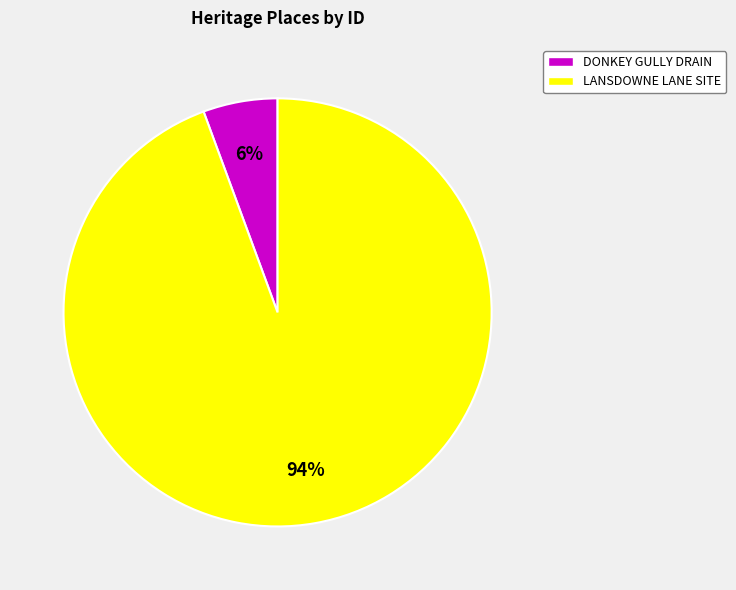

What percentage is the LANSDOWNE LANE SITE slice, to the nearest percent?

94%